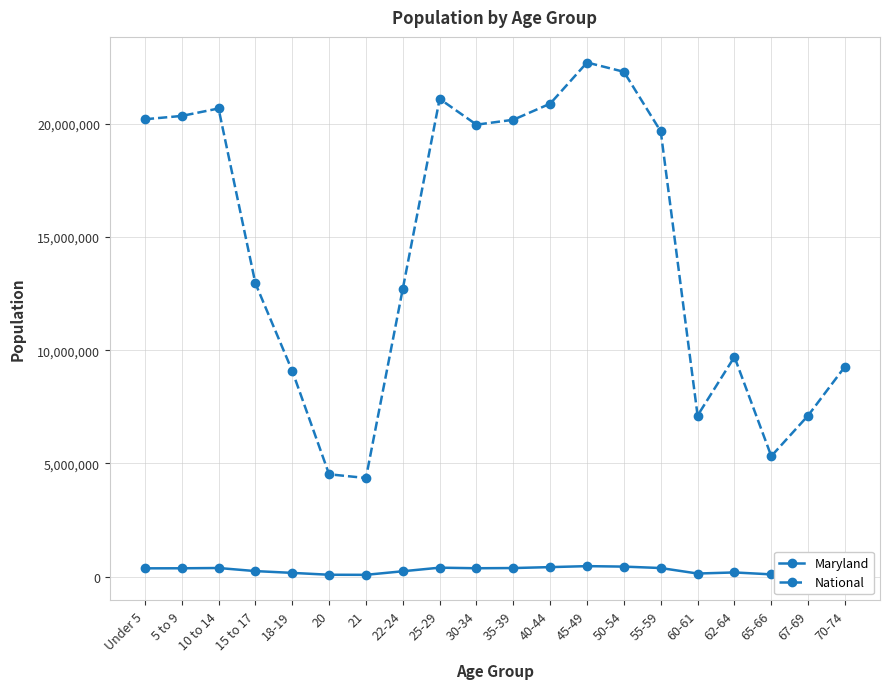

What is the maximum value shown in the chart?

22708591